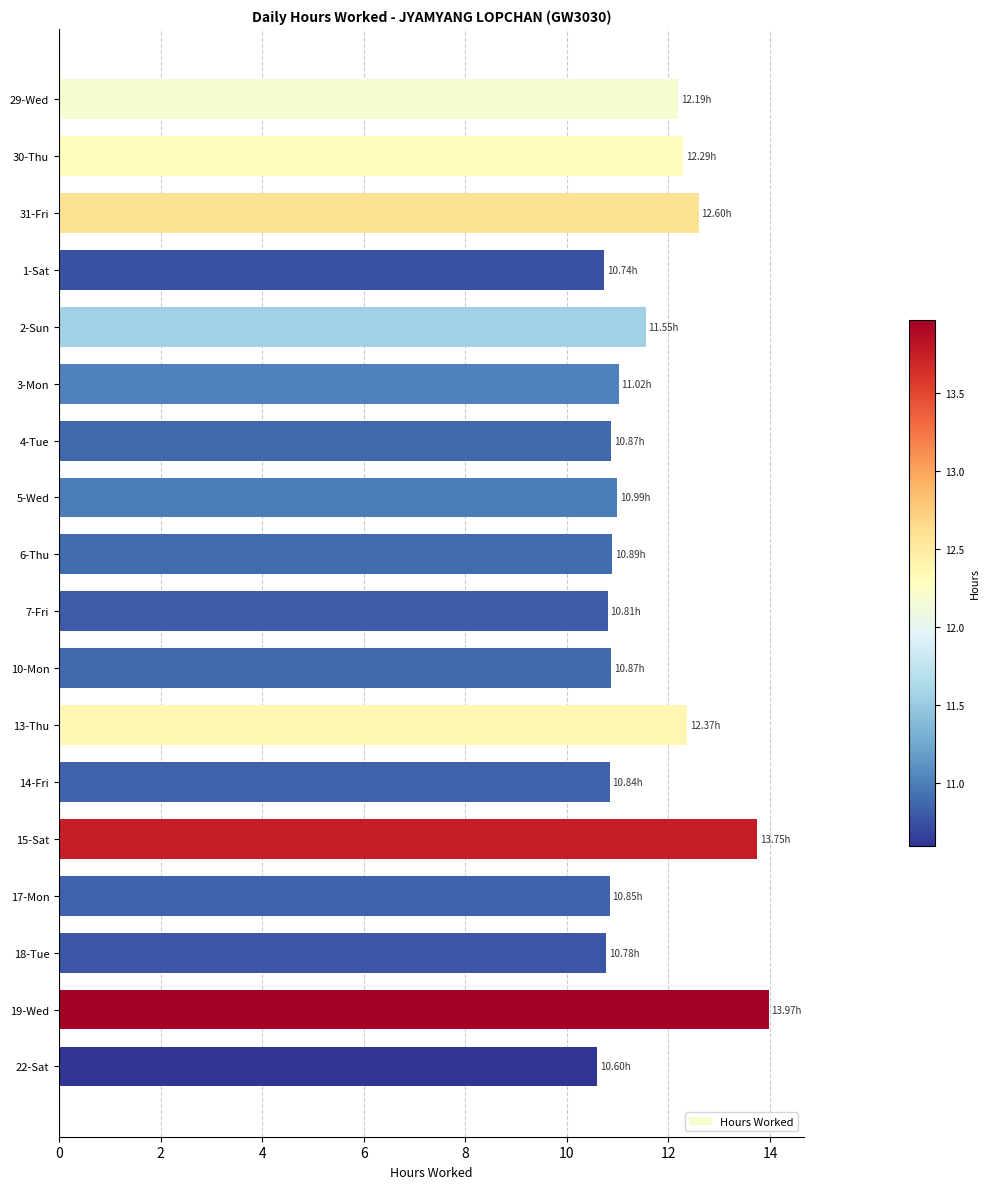

Approximately how many times larger is the value at 30-Thu compared to 14-Fri?

1.1